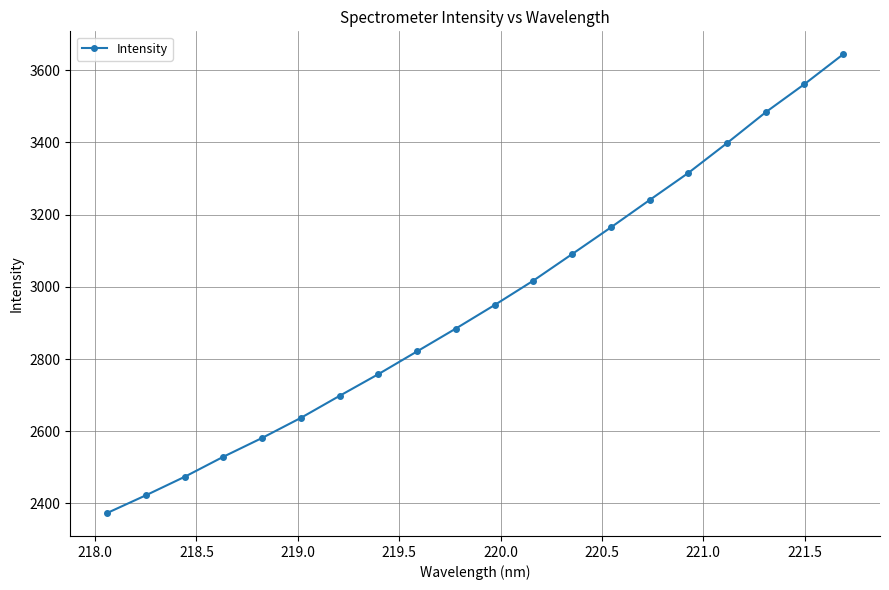

What is the value of the 20th point from the left?

3643.8